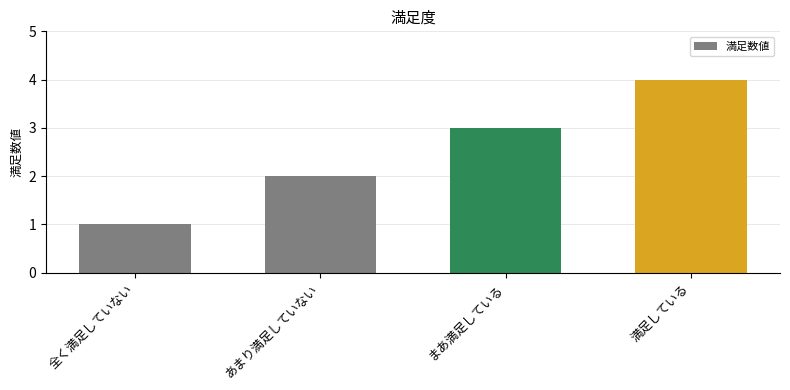

What is the approximate value at まあ満足している?

3